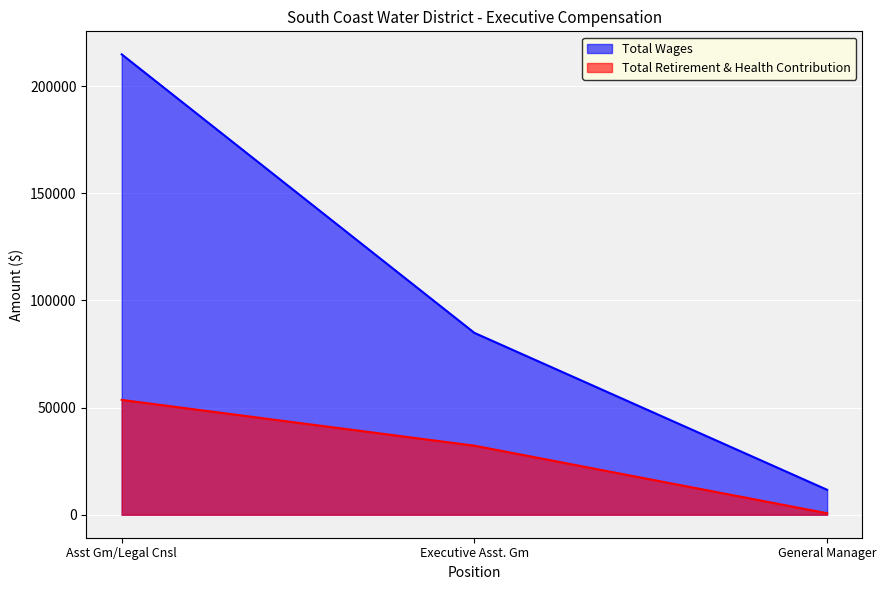

At which label does Total Wages first exceed 84833?

Asst Gm/Legal Cnsl